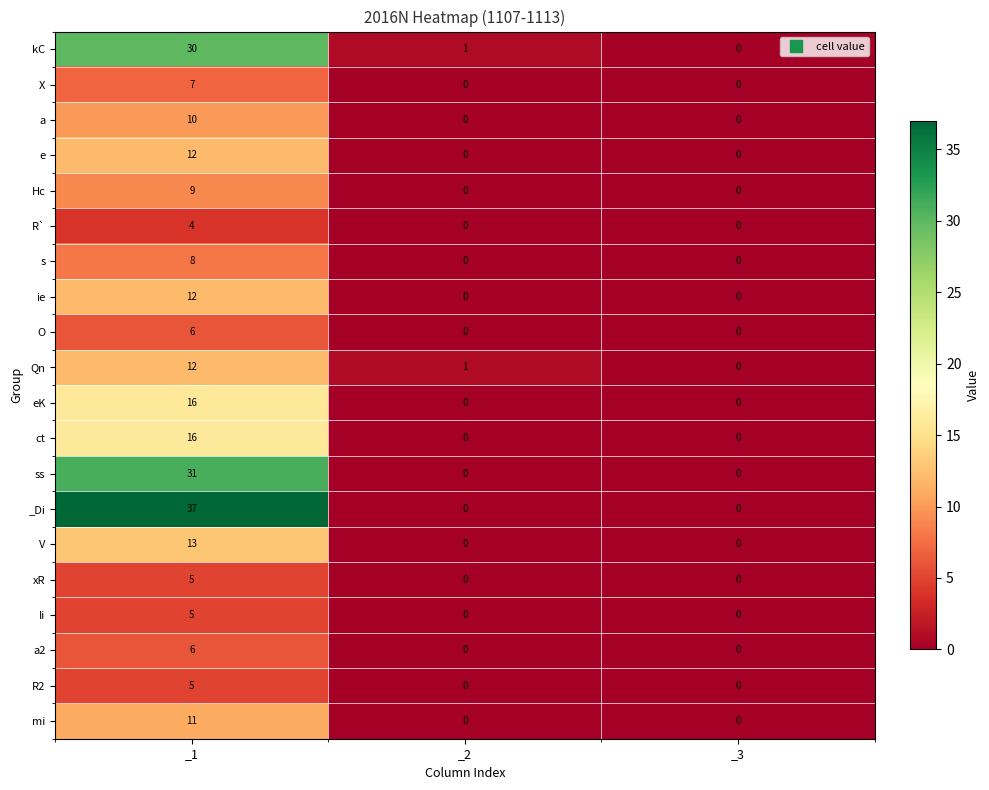

How many categories are shown in the chart?

3